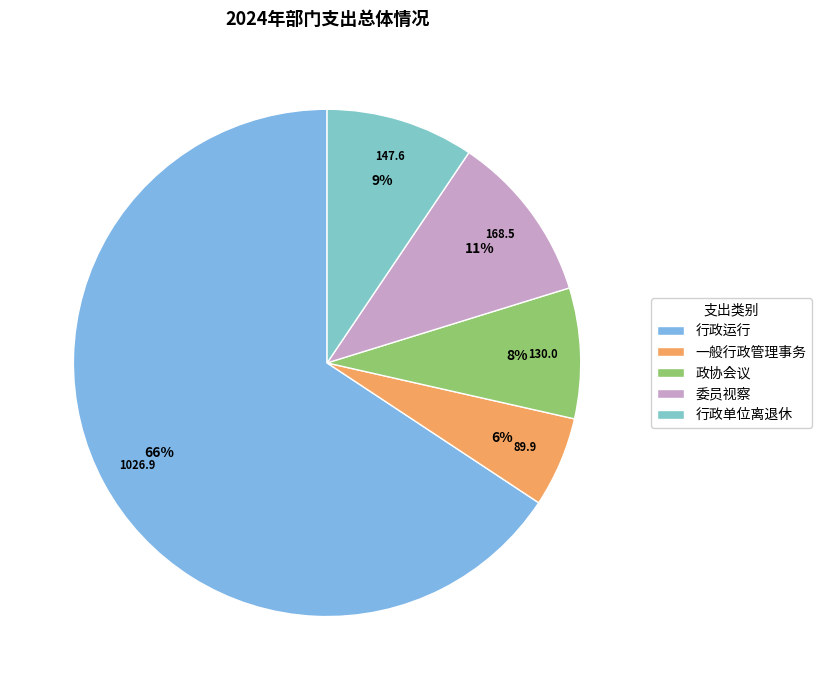

What percentage is the 行政单位离退休 slice, to the nearest percent?

9%